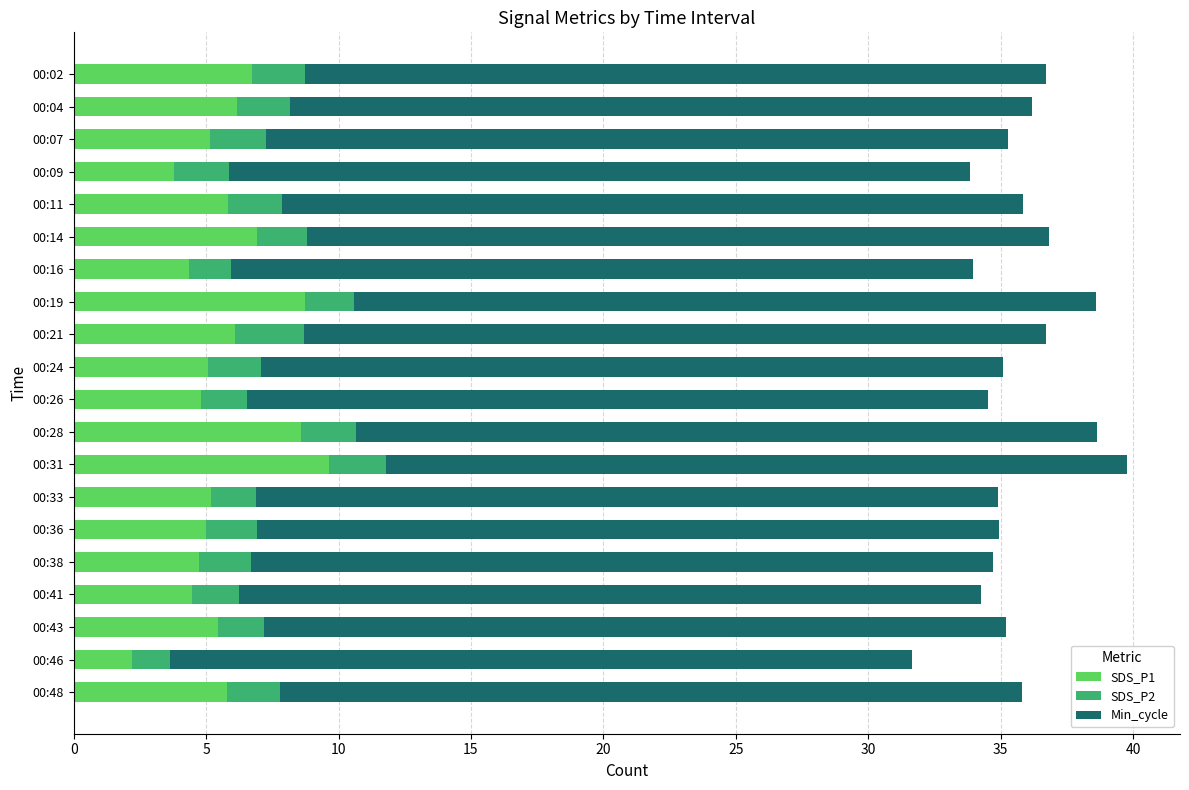

How many categories are shown in the chart?

20